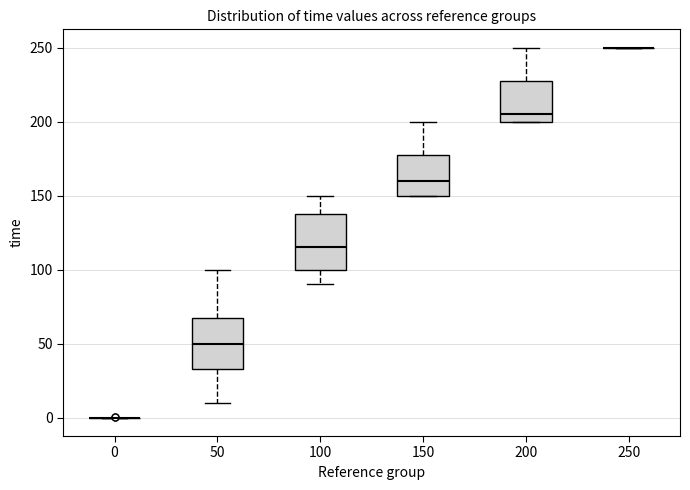

Where is the lower edge of the box at x = 100 on the y-axis? The values are not printed on the chart, so give them approximately, as read against the axis.

100